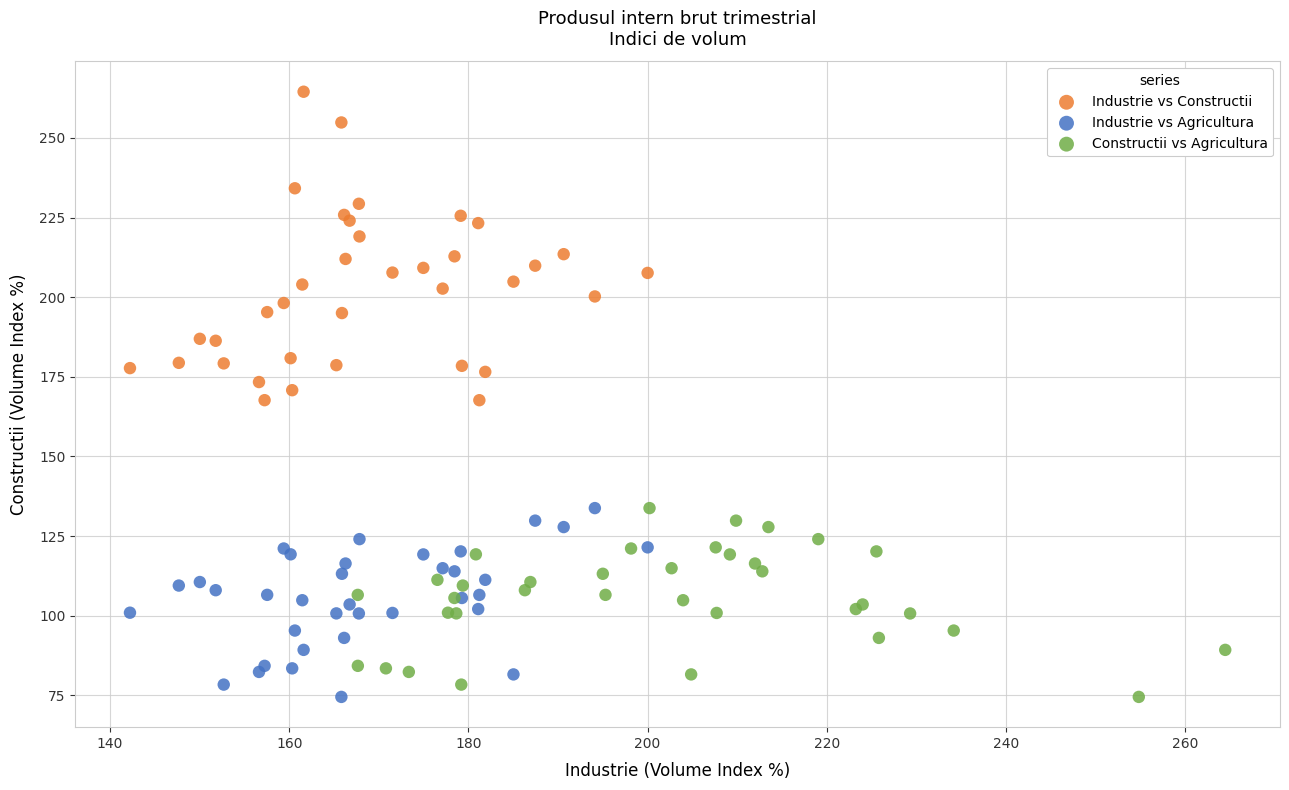

Which series contains the highest Y value?

Industrie vs Constructii